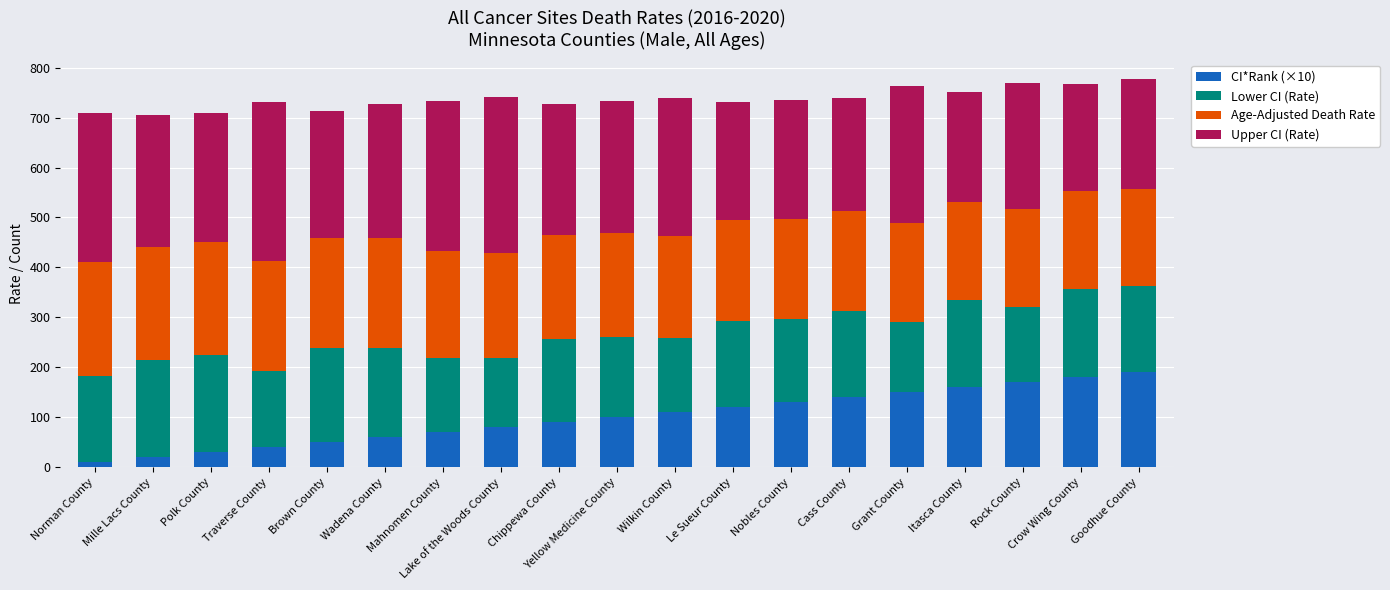

What is the difference between the maximum and second lowest values in the CI*Rank (×10) series?

170.0